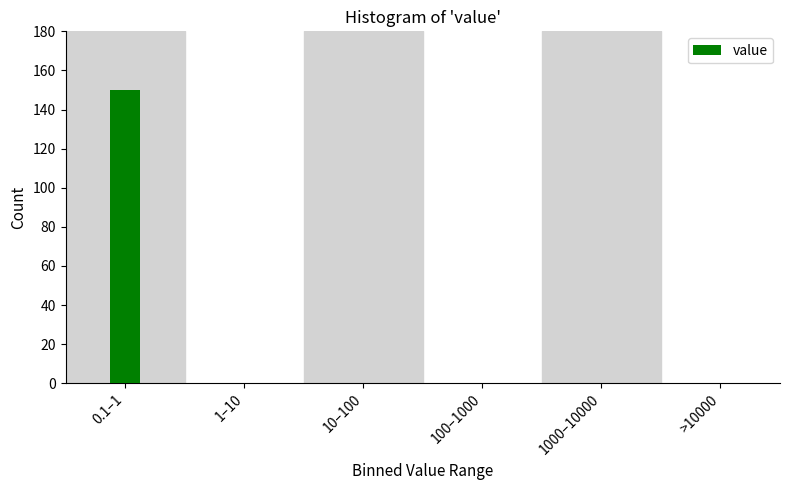

Reading left to right, what are all the values shown in this chart?

0.1–1=150	1–10=0	10–100=0	100–1000=0	1000–10000=0	>10000=0